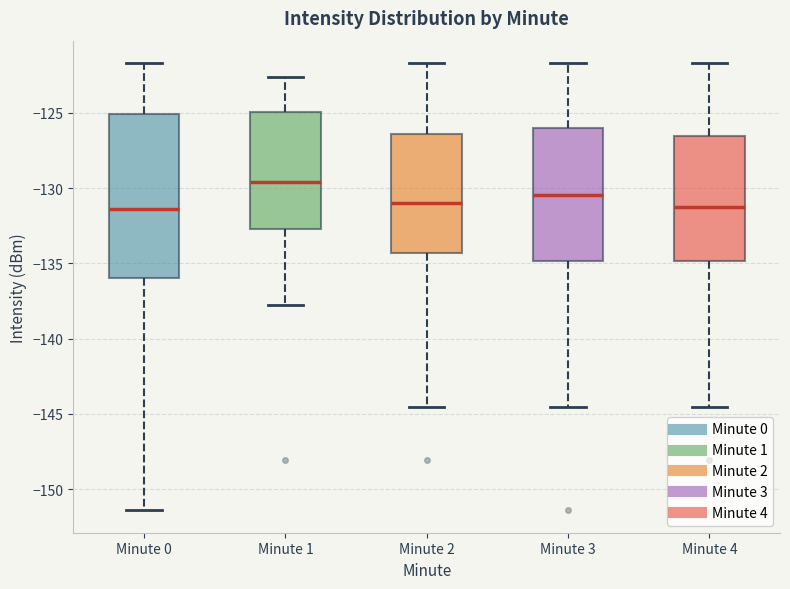

Reading left to right, transcribe this box plot: for each box, give where its median line is, the range the box spans, and where its two whiskers end, as read against the y-axis. The values are not printed on the chart, so give them approximately, as read against the axis.

Minute 0: median -131.5, box -136.0 to -125.0, whiskers -151.5 to -121.5
Minute 1: median -129.5, box -132.5 to -125.0, whiskers -138.0 to -122.5
Minute 2: median -131.0, box -134.5 to -126.5, whiskers -144.5 to -121.5
Minute 3: median -130.5, box -135.0 to -126.0, whiskers -144.5 to -121.5
Minute 4: median -131.0, box -135.0 to -126.5, whiskers -144.5 to -121.5